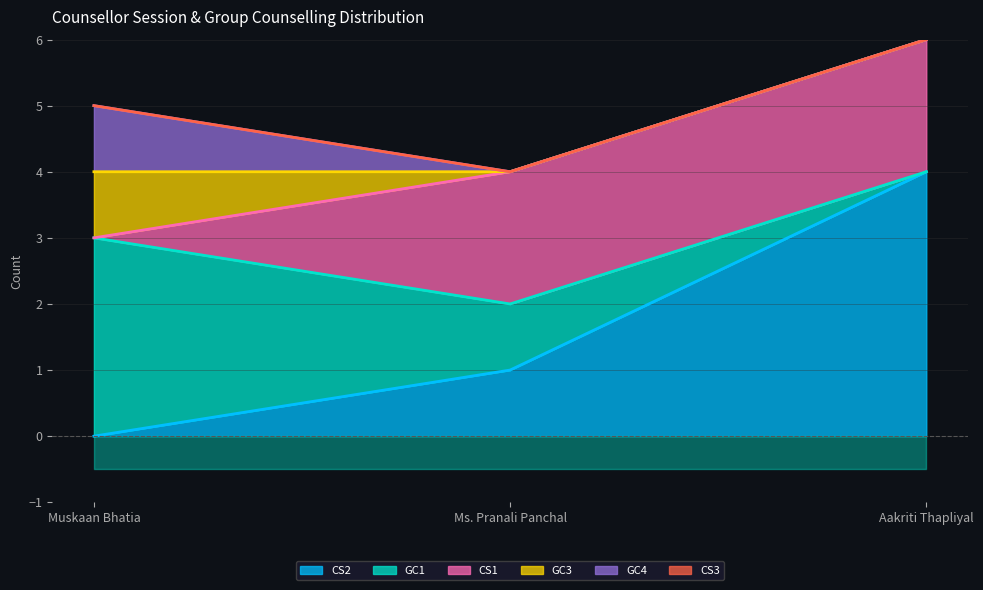

At Ms. Pranali Panchal, list the series in order from largest to smallest.

CS1, CS2, GC1, GC3, GC4, CS3